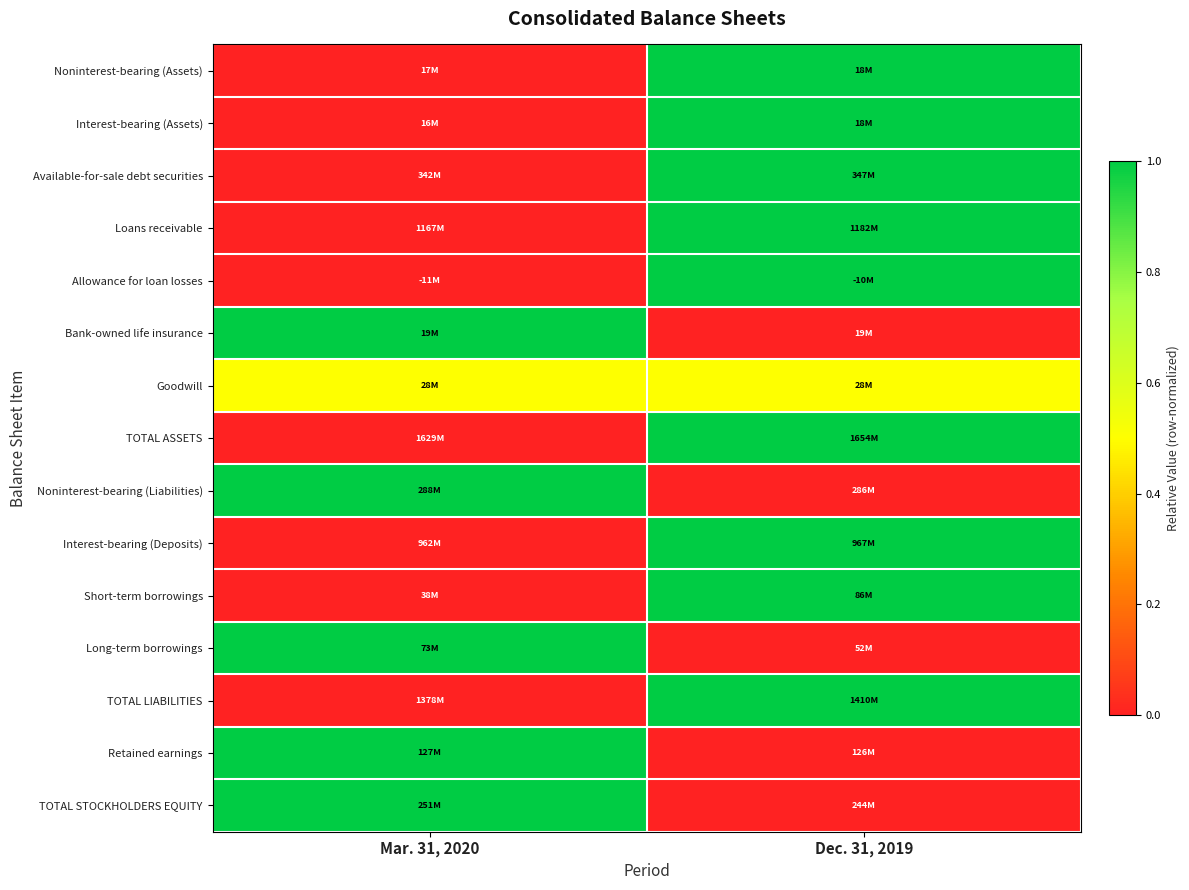

Which label corresponds to the smallest value in the chart?

Mar. 31, 2020